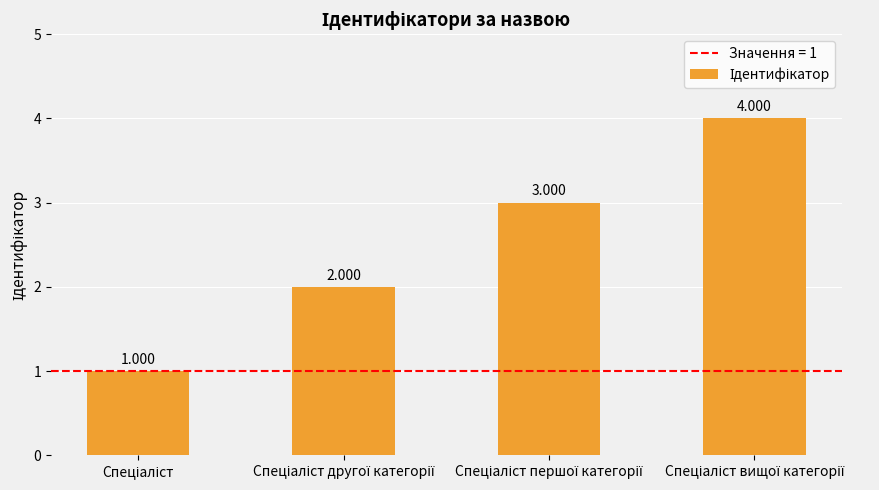

Which label corresponds to the smallest value in the chart?

Спеціаліст